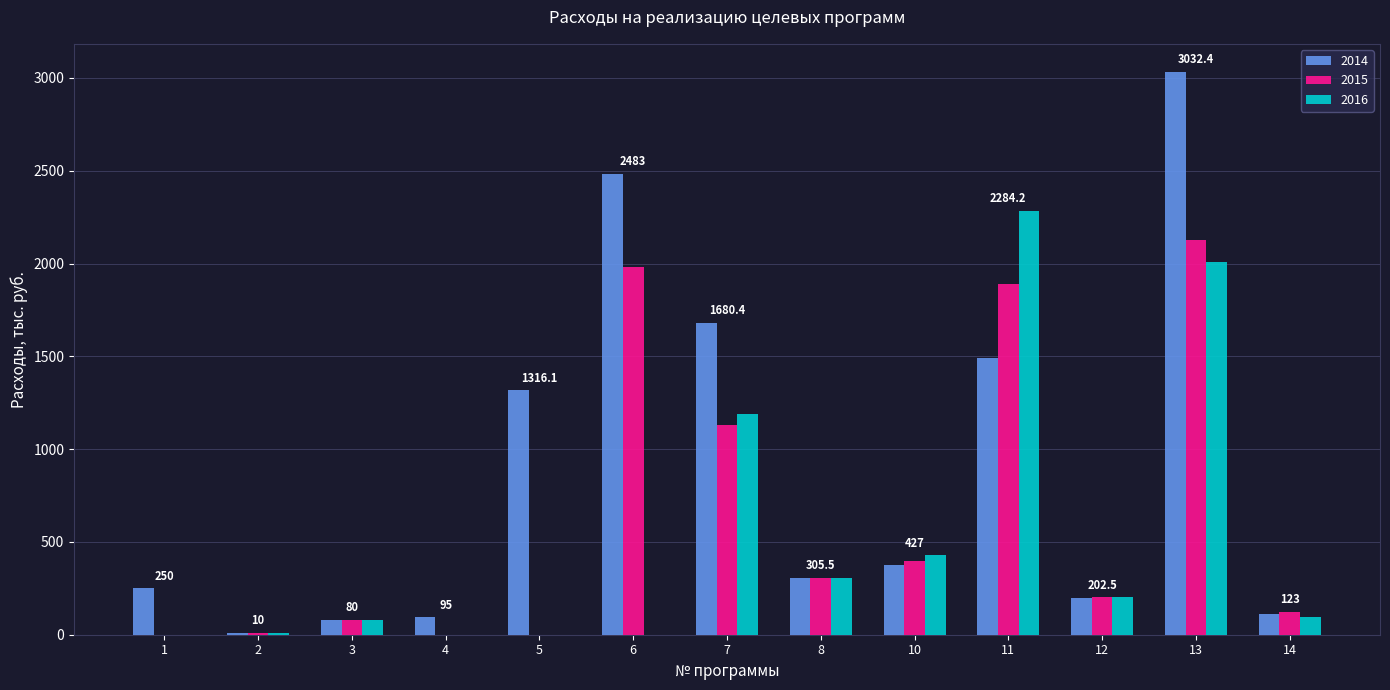

Which series has the largest range (max minus min)?

2014